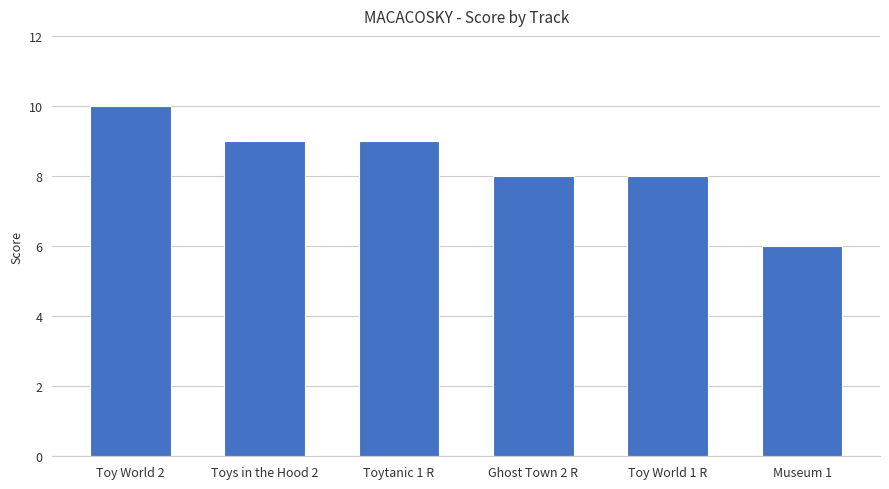

How many categories are shown in the chart?

6